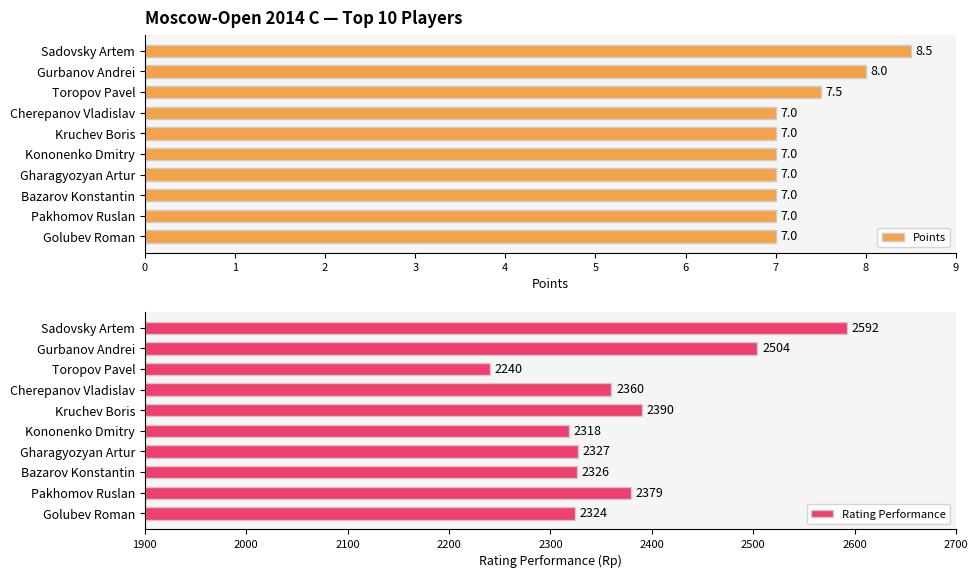

Rank the series by their average value, from highest to lowest.

Rating Performance, Points